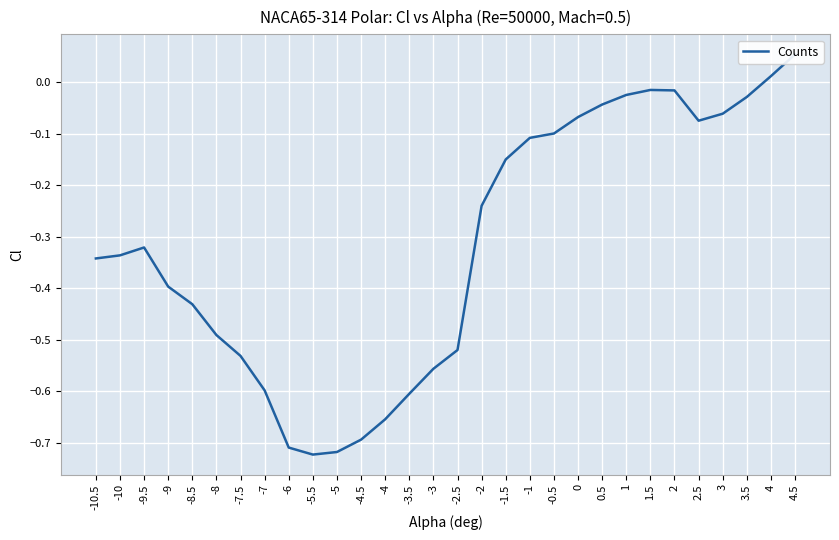

What is the value of the 16th point from the left?

-0.5